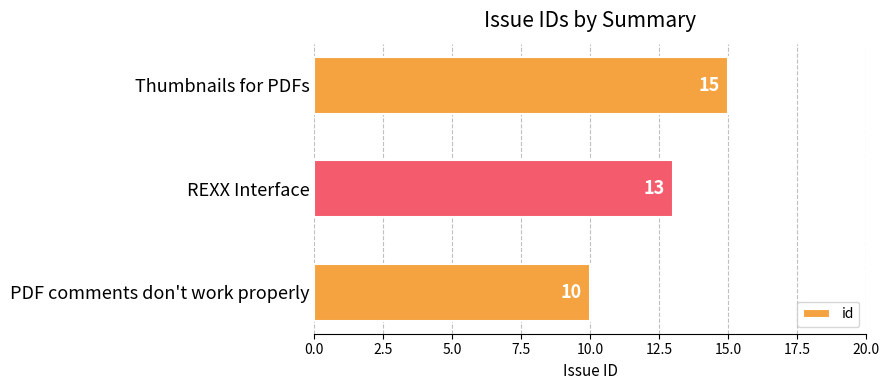

What is the ratio of the value at REXX Interface to the value at Thumbnails for PDFs?

0.9